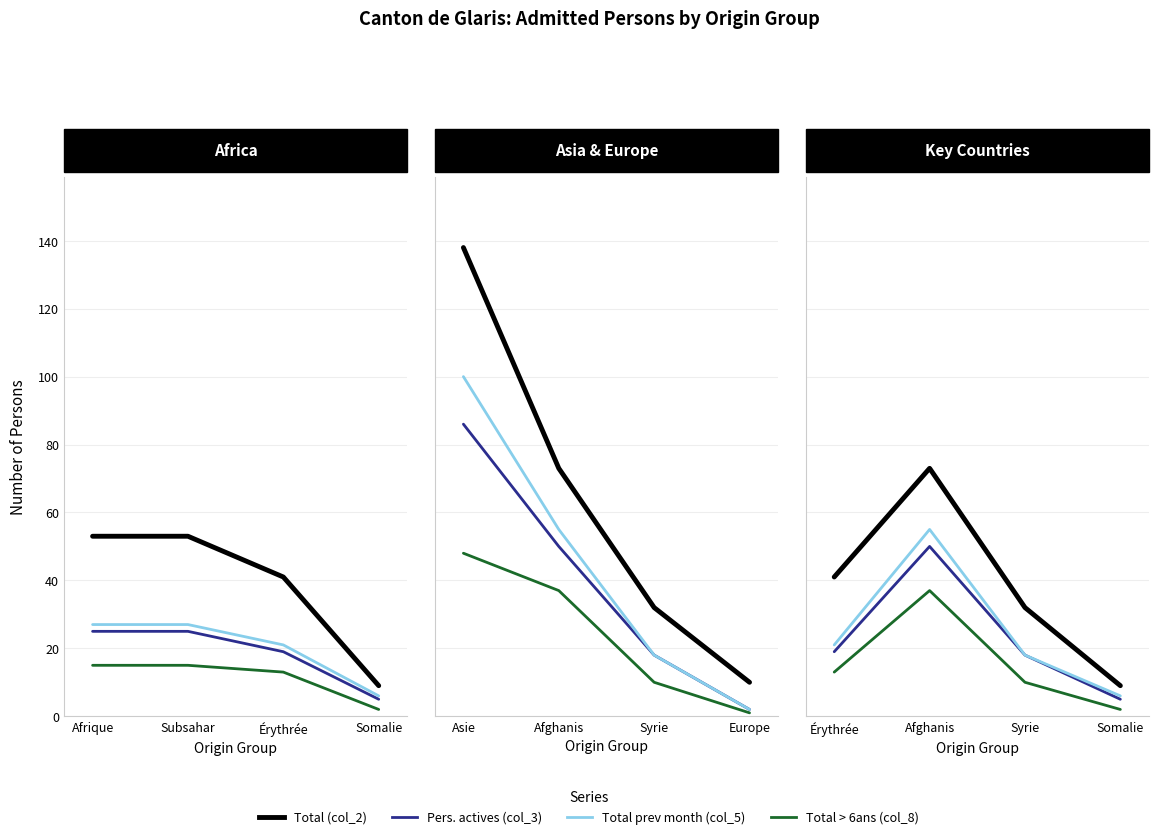

What is the label of the 4th point from the right?

Érythrée